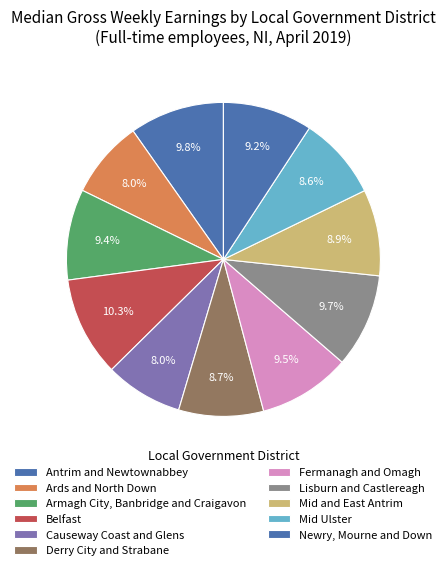

Count the number of slices in the pie.

11